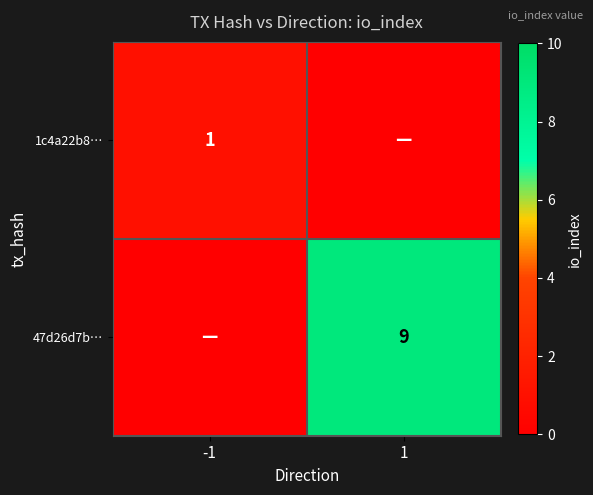

Between 1 and -1, which is larger?

-1